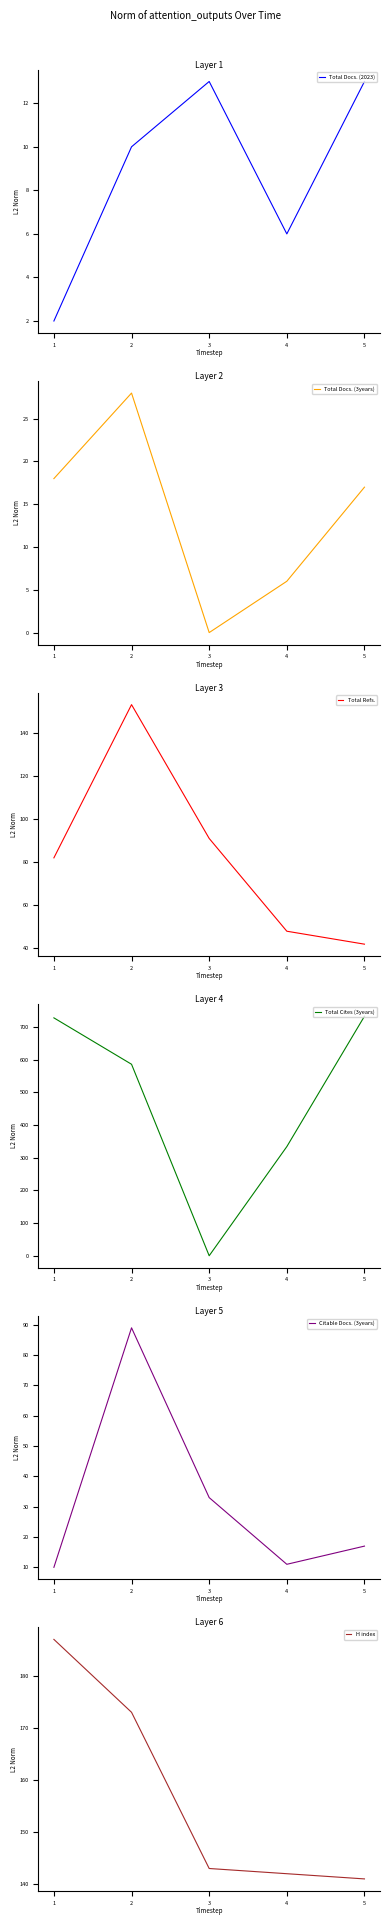

Which series has the largest total across all categories?

Total Cites (3years)